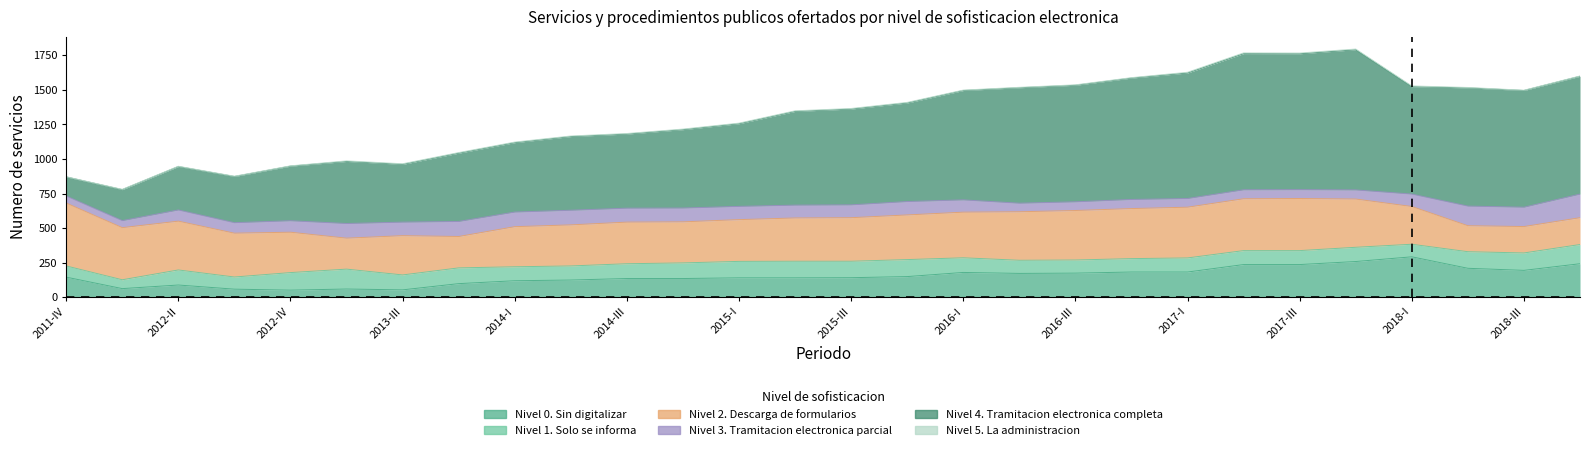

Is it true that Nivel 5. La administracion equals 5 at 2017-III?

True